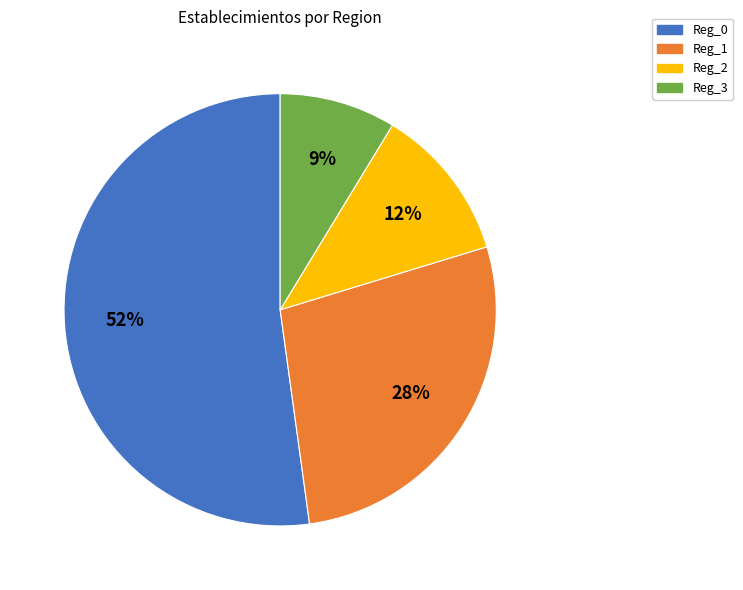

To the nearest percent, what is the difference between the Reg_2 and Reg_1 slice percentages?

16%